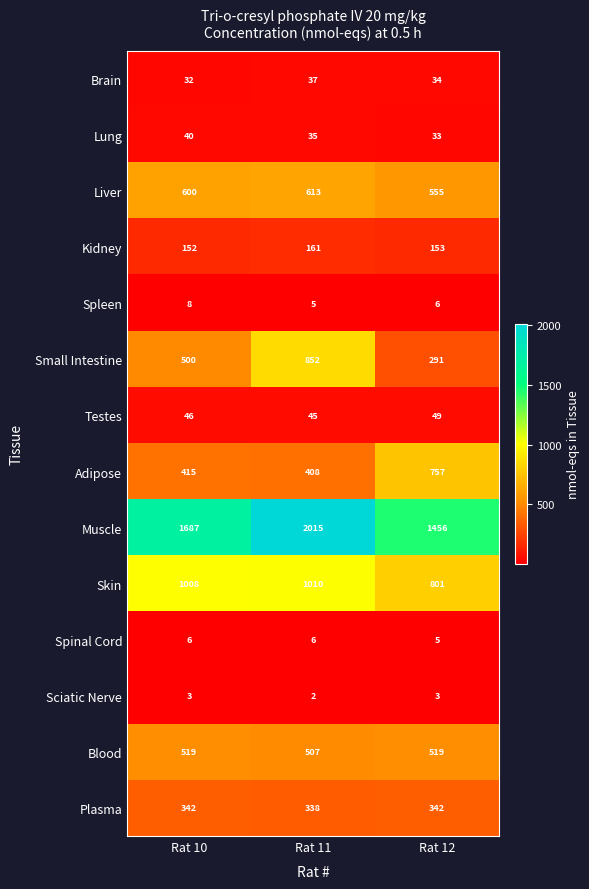

The value of Testes at Rat 12 is 88. True or false?

False